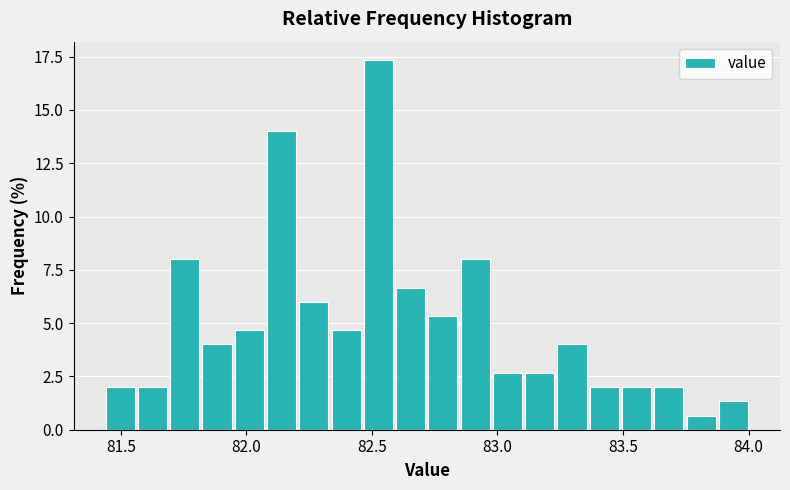

Read against the x-axis, roughly where is the centre of the tallest bar?

82.55